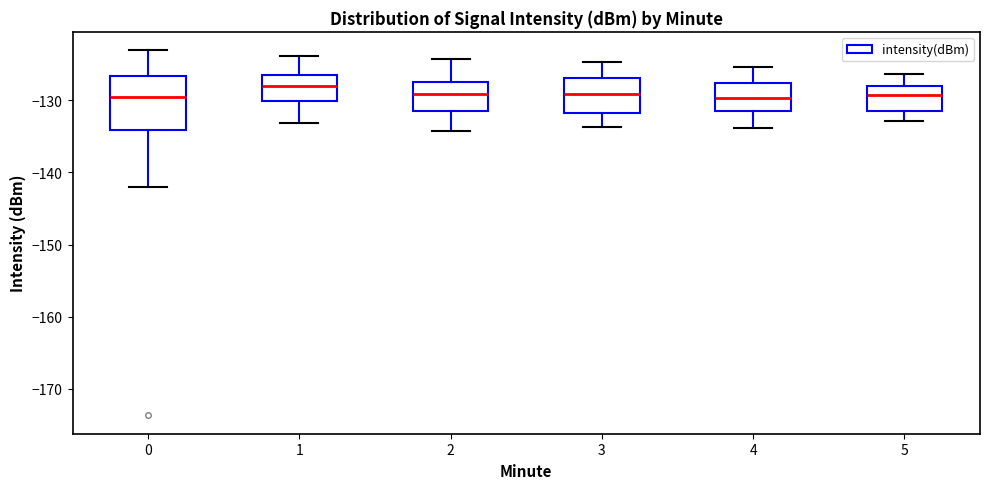

Comparing the boxes themselves (not the whiskers), which one is the tallest?

0